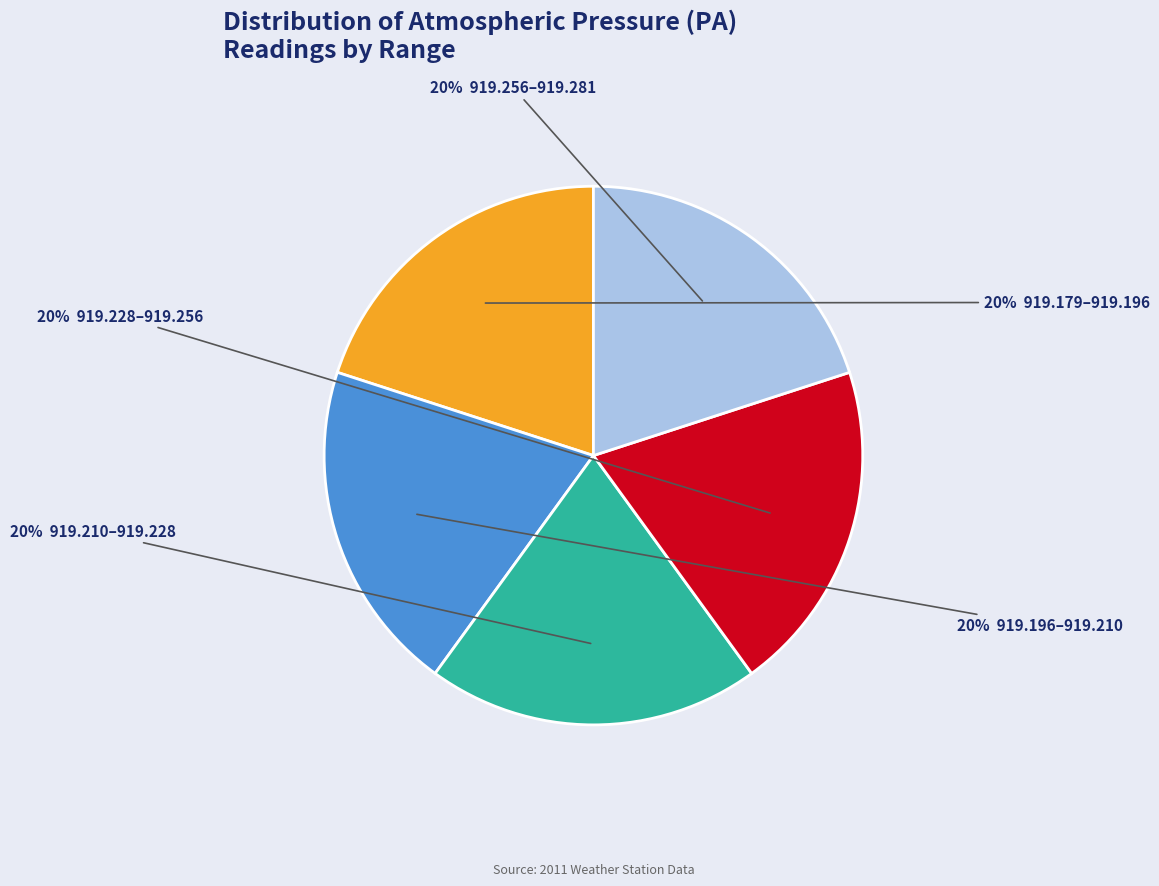

Does any single category account for the majority?

No